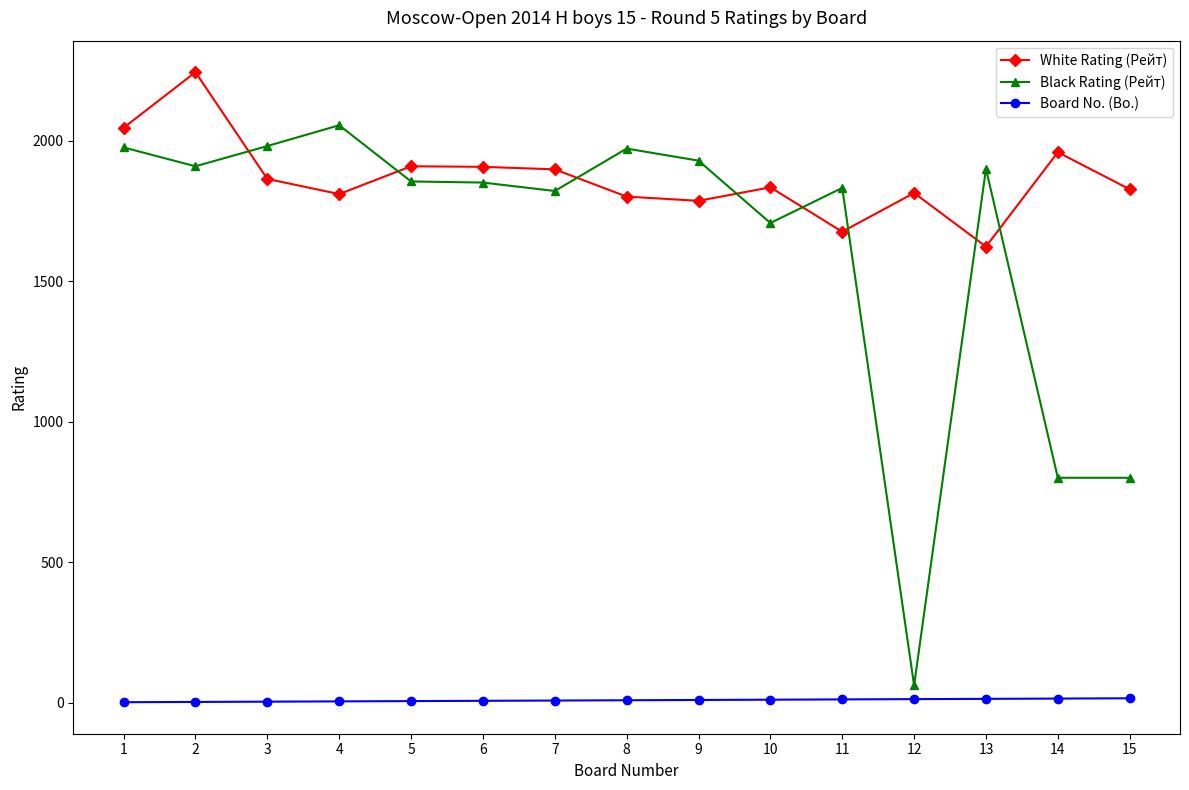

Is it true that White Rating (Рейт) equals 3447 at 1?

False